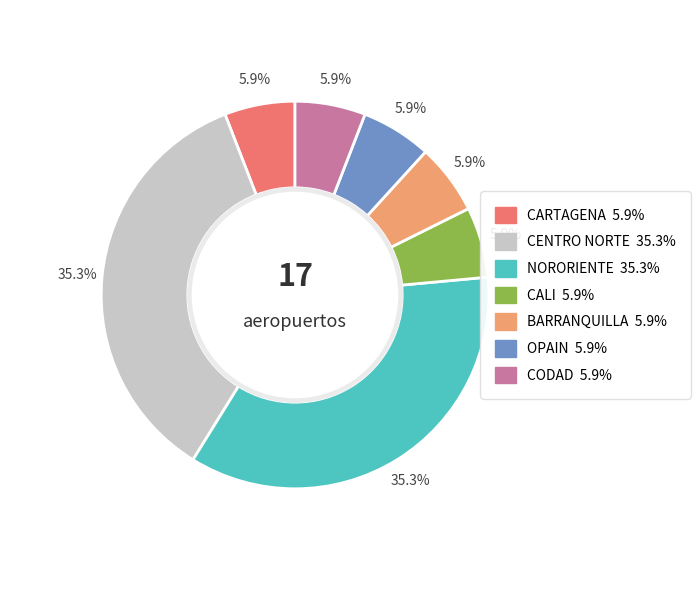

What percentage is the NORORIENTE slice, to the nearest percent?

35%